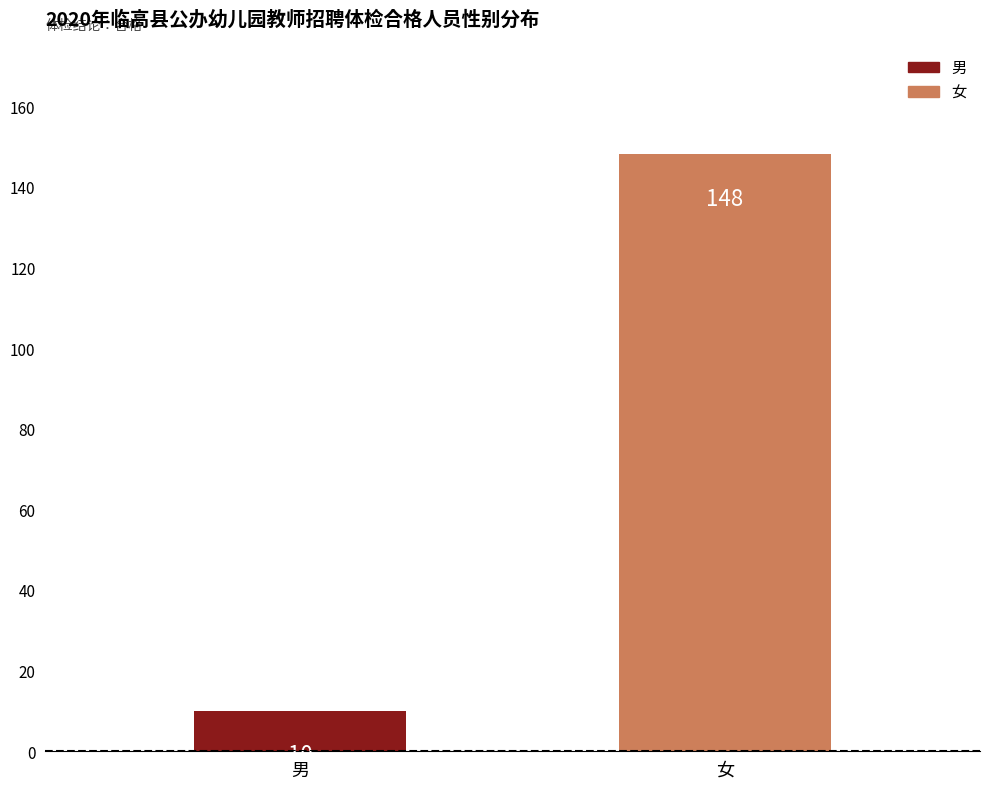

What is the label of the 1st bar from the right?

女